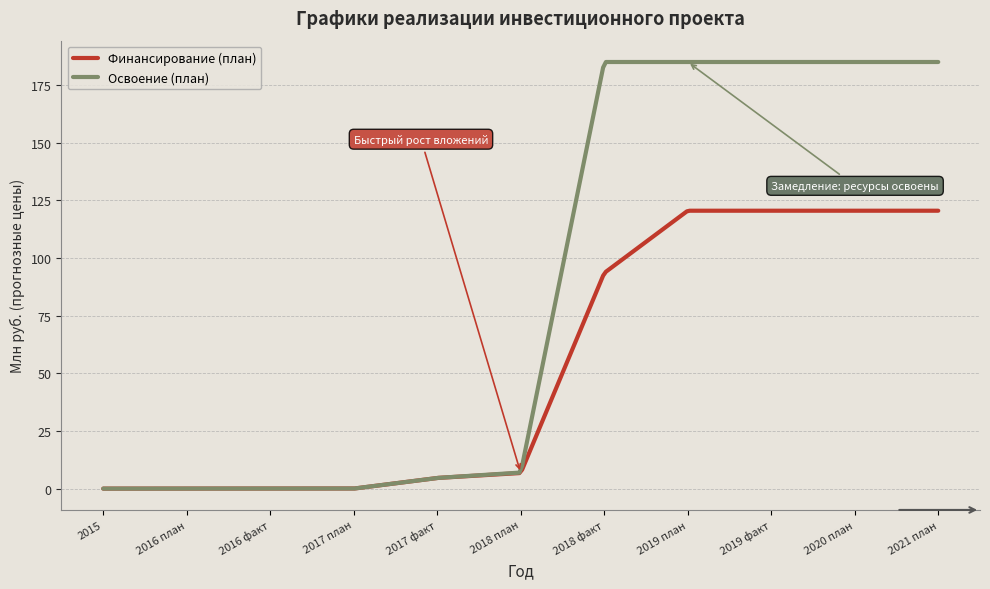

How many lines are shown in the chart?

2